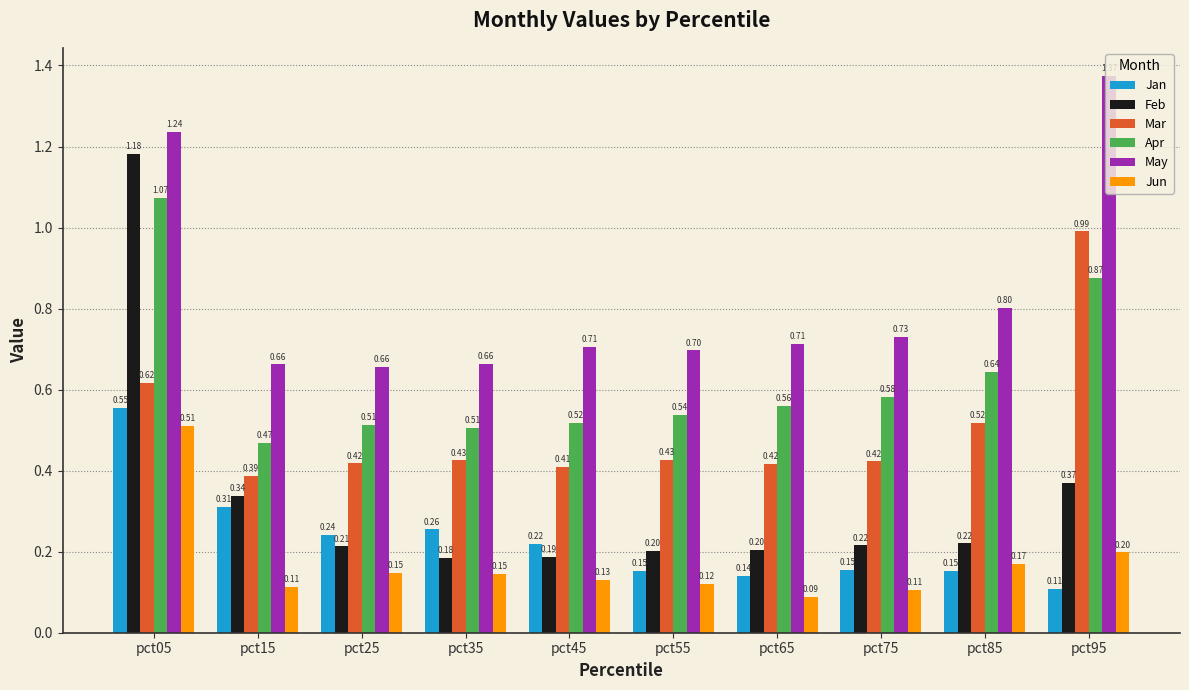

Rank the series at pct75 from lowest to highest value.

Jun, Jan, Feb, Mar, Apr, May